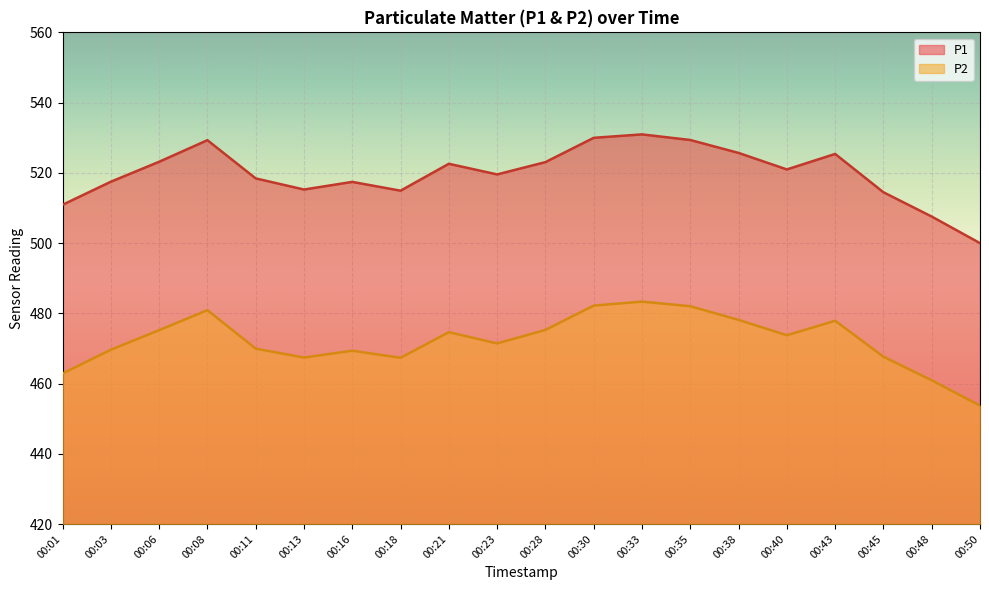

The P1 series shows 519.5 at 00:23. True or false?

True